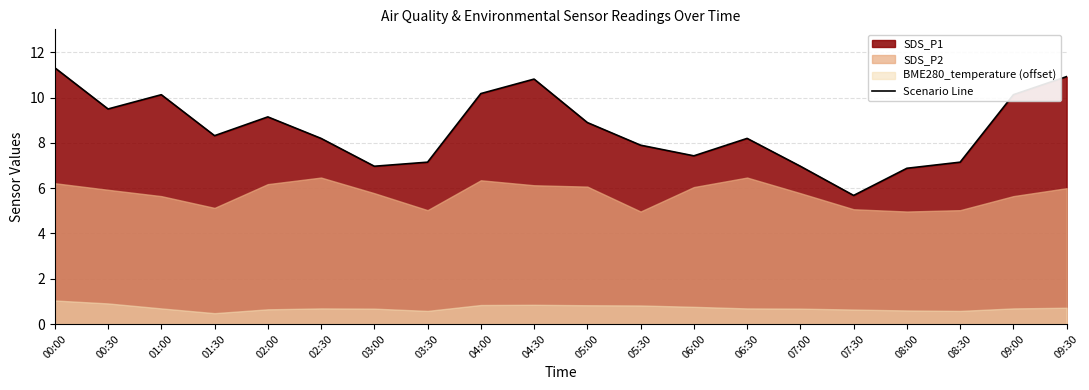

Does the chart display data point markers on the line(s)?

No